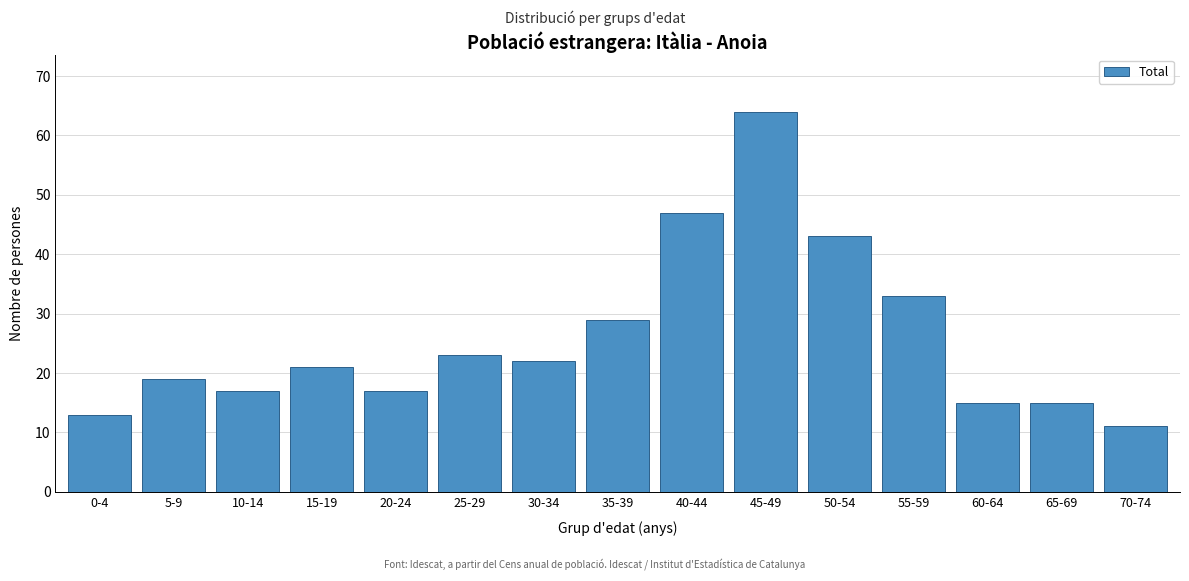

Reading left to right, list all the values displayed in this chart.

13	19	17	21	17	23	22	29	47	64	43	33	15	15	11